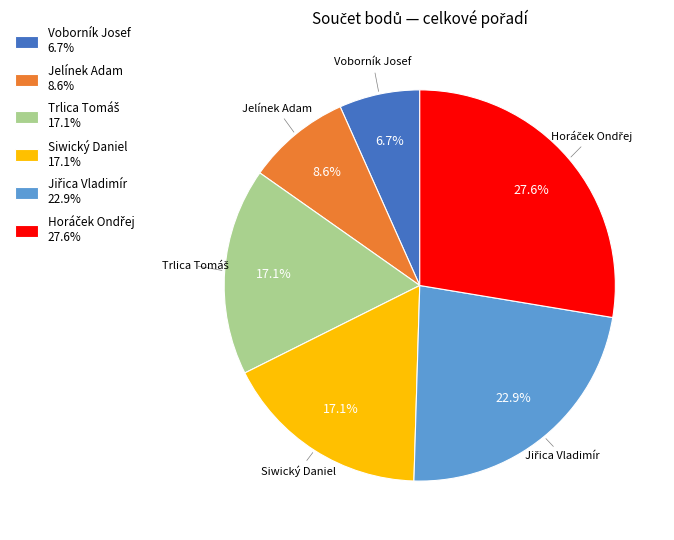

Combined, what portion of the pie is Voborník Josef 6.7% and Siwický Daniel 17.1%?

23.8%